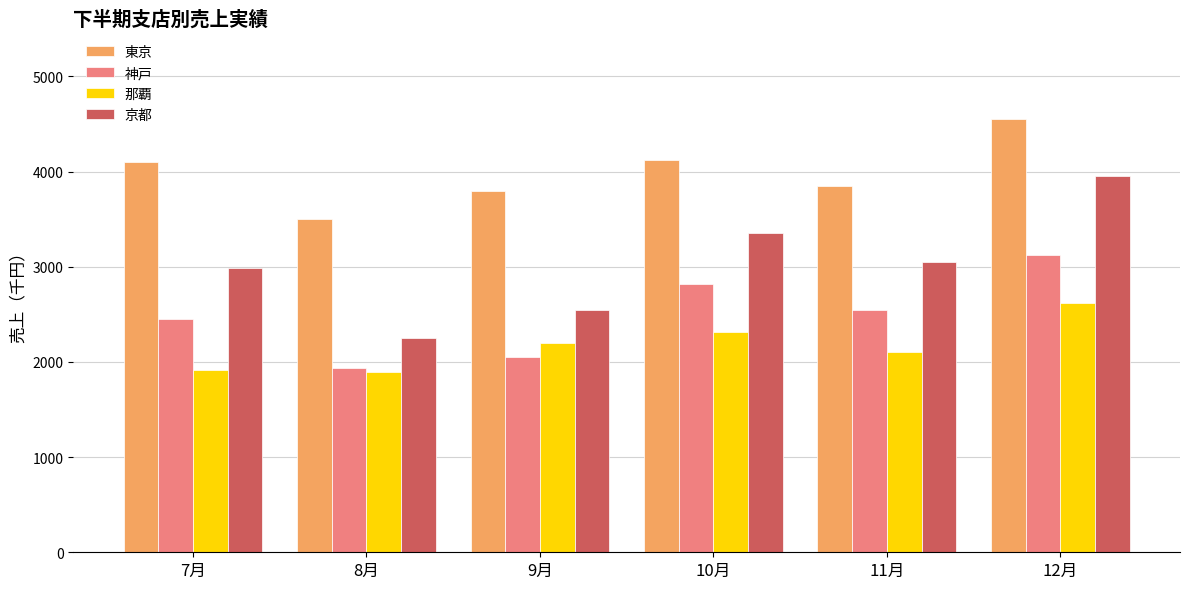

Between 11月 and 12月, which series saw the biggest shift?

京都